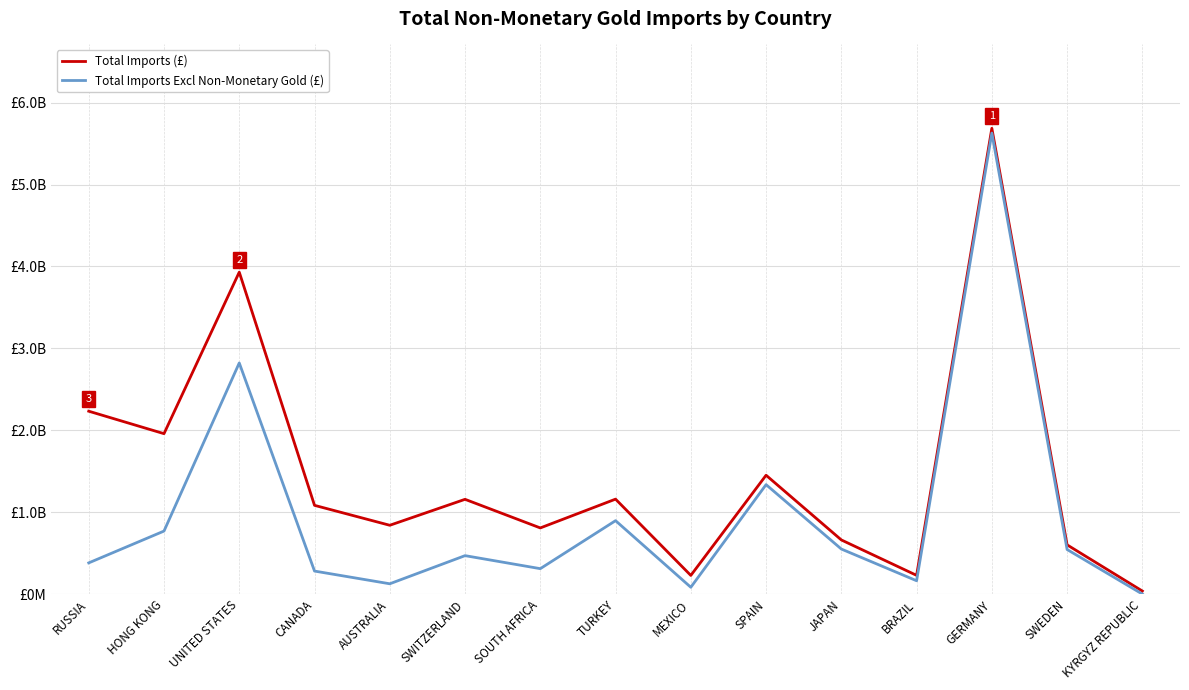

True or false: Total Imports (£) and Total Imports Excl Non-Monetary Gold (£) intersect in this chart.

False